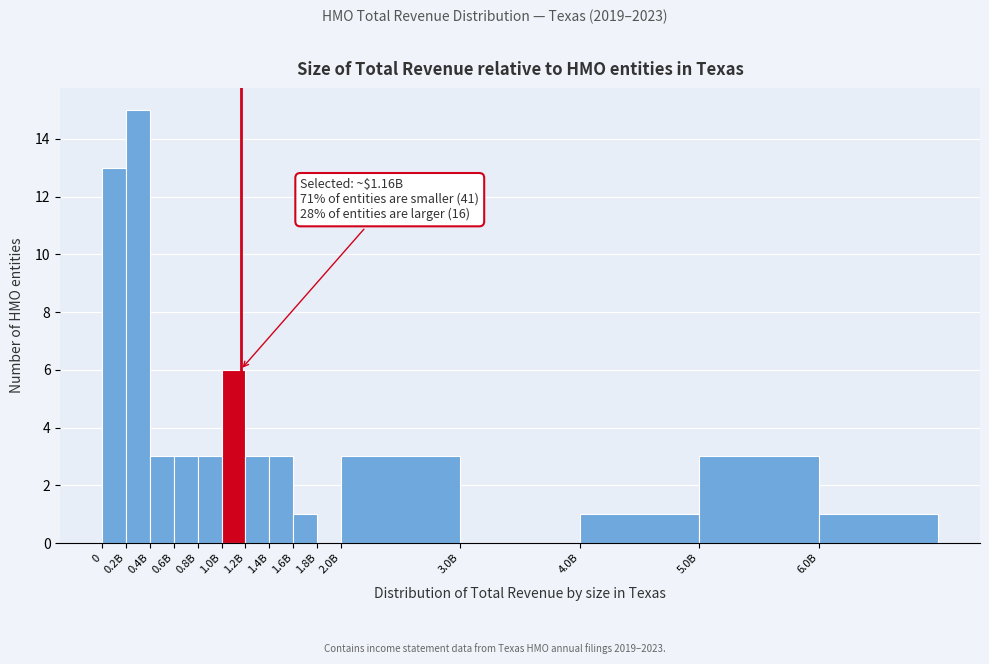

Reading right to left, extract all data points from this chart.

6.0B=1	5.0B=3	4.0B=1	3.0B=0	2.0B=3	1.8B=0	1.6B=1	1.4B=3	1.2B=3	1.0B=6	0.8B=3	0.6B=3	0.4B=3	0.2B=15	0=13